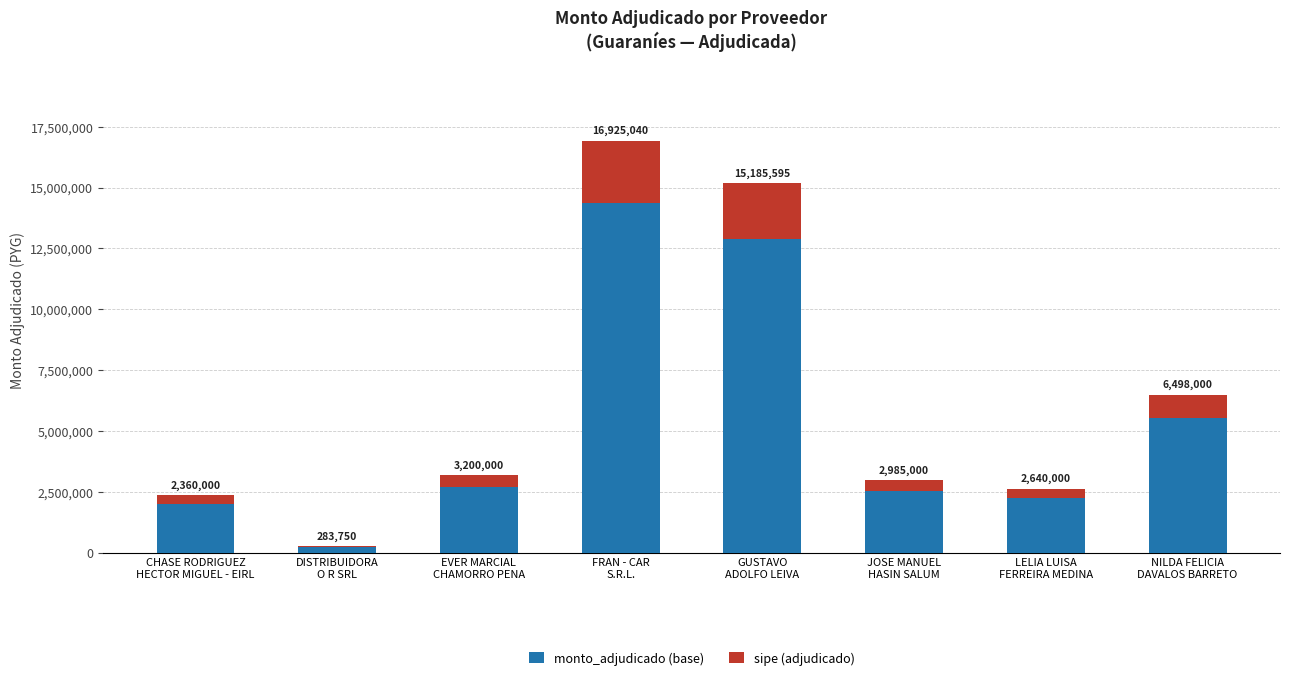

What are all the series names shown in the legend?

monto_adjudicado (base), sipe (adjudicado)